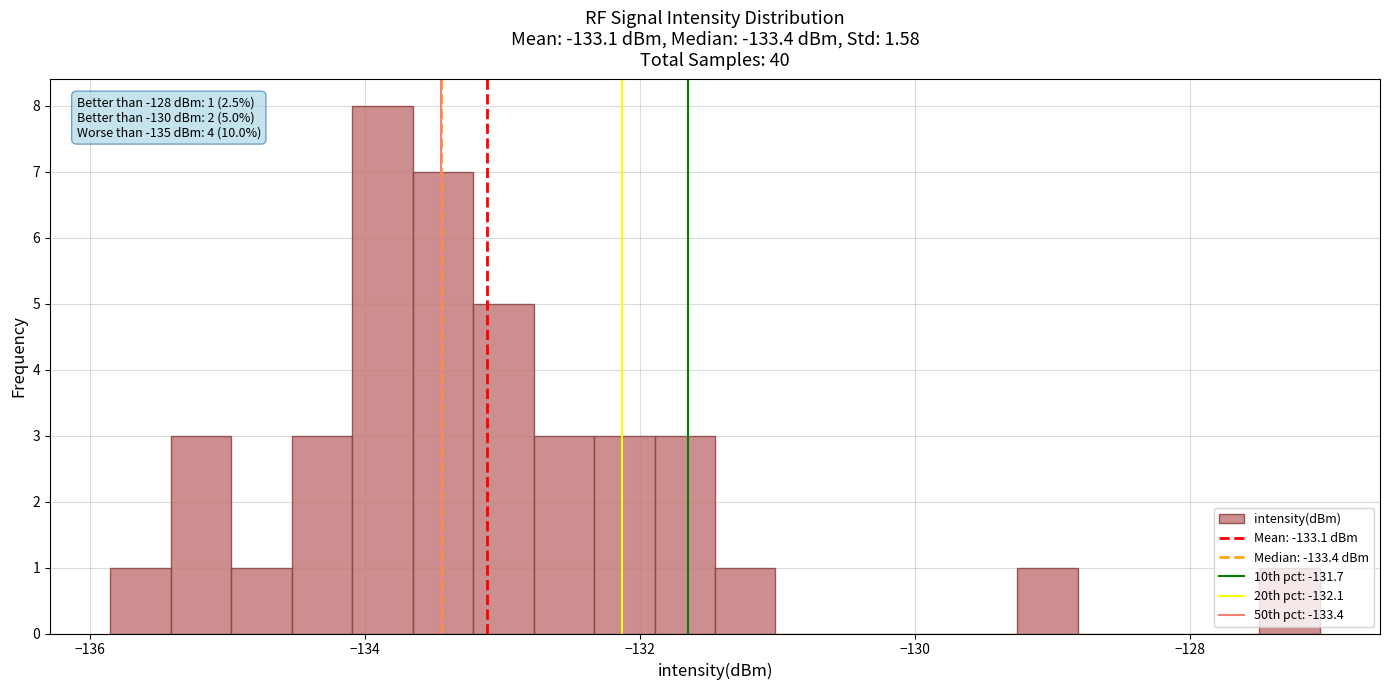

Around what value on the x-axis is the tallest bar? Give the approximate position of its centre, as read against the axis.

-133.8